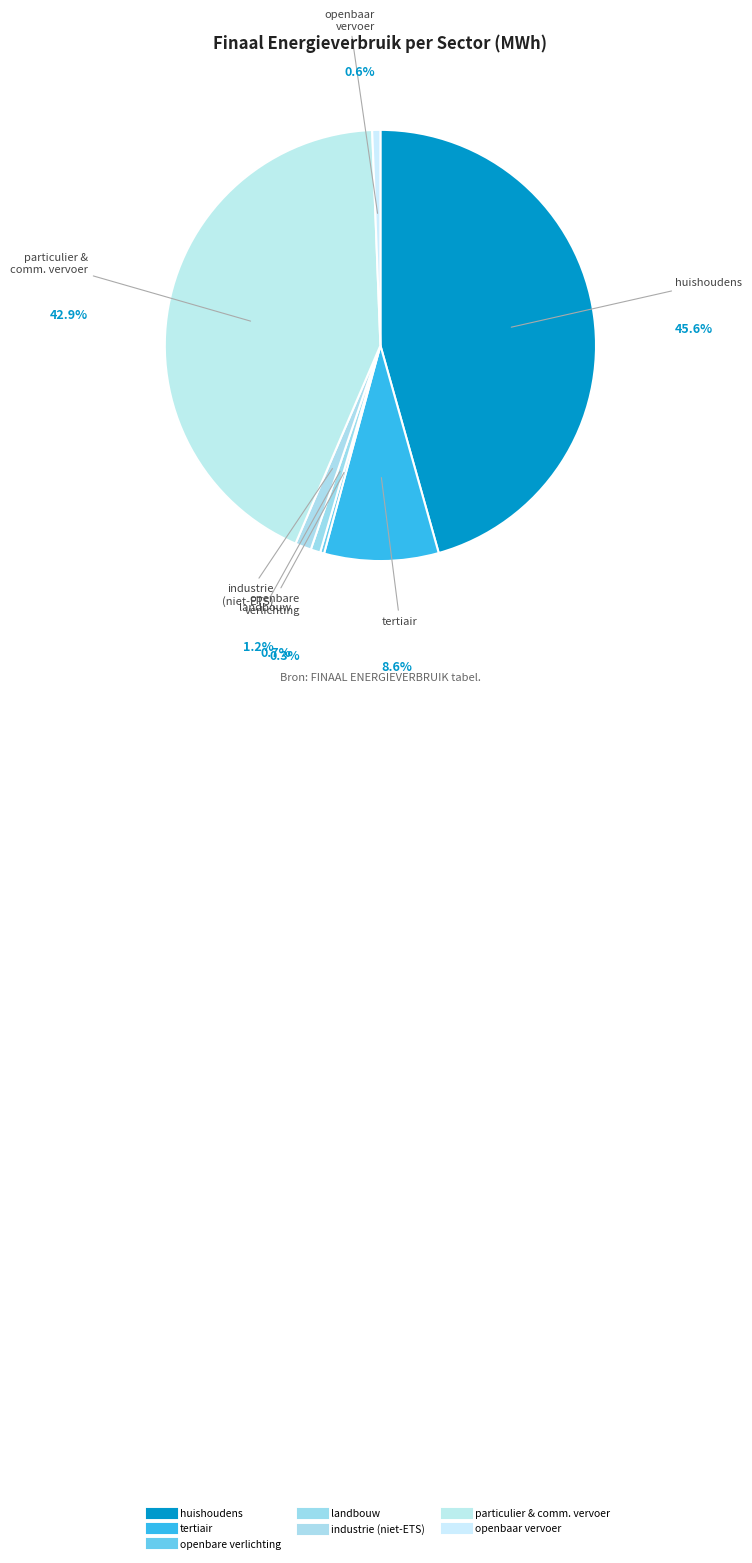

How many segments does this pie chart have?

7